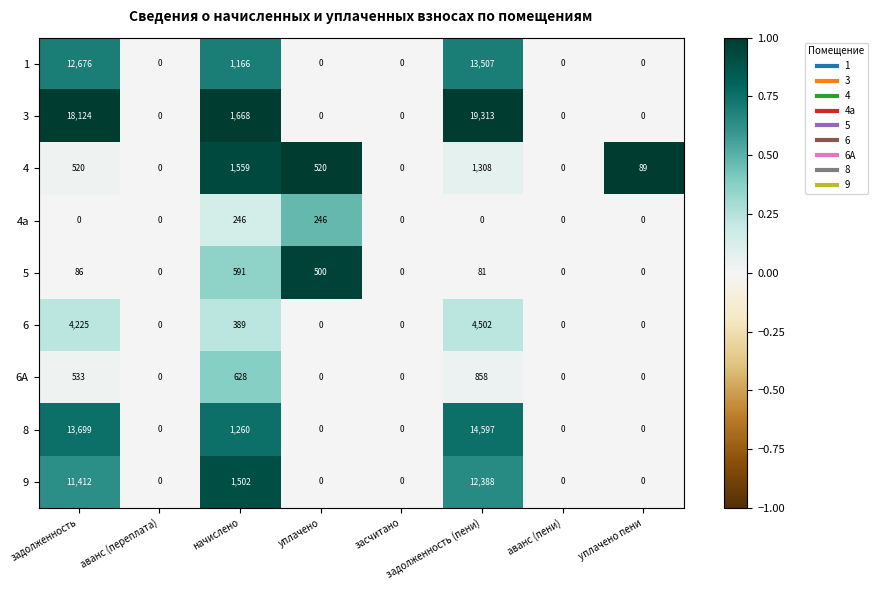

What is the approximate value of 6А at задолженность (пени), to the nearest 100?

900